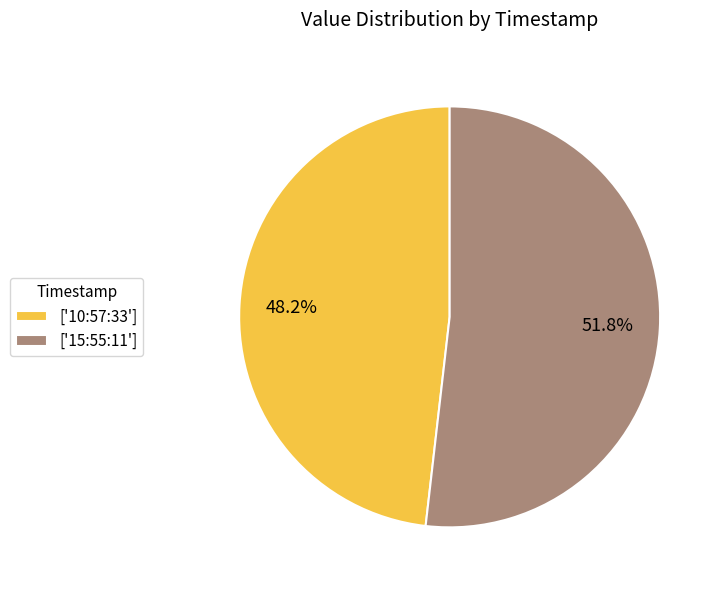

Is there any slice that represents more than half of the pie?

Yes